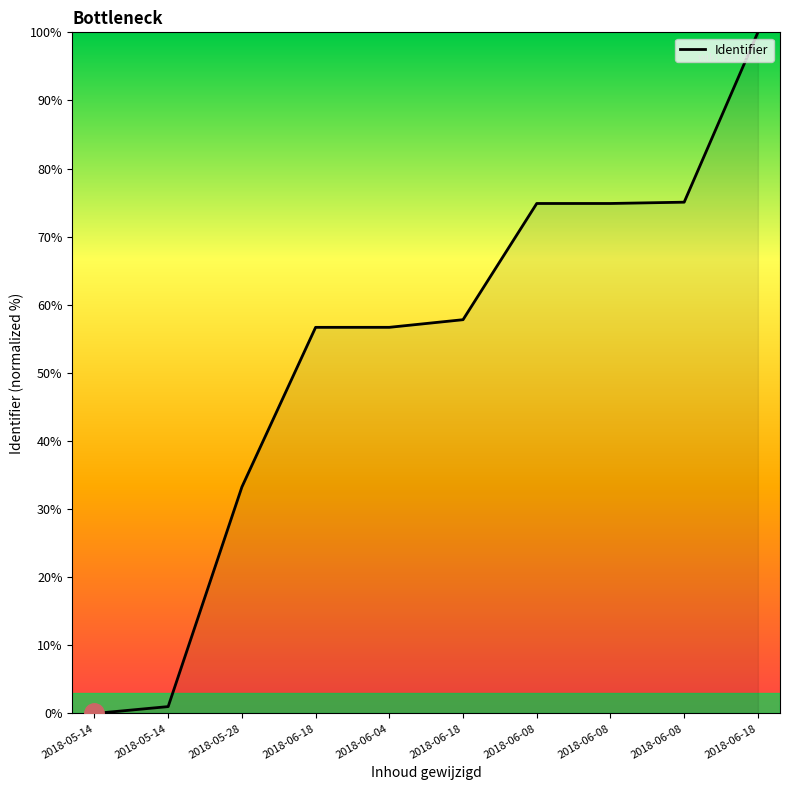

How many lines are shown in the chart?

1